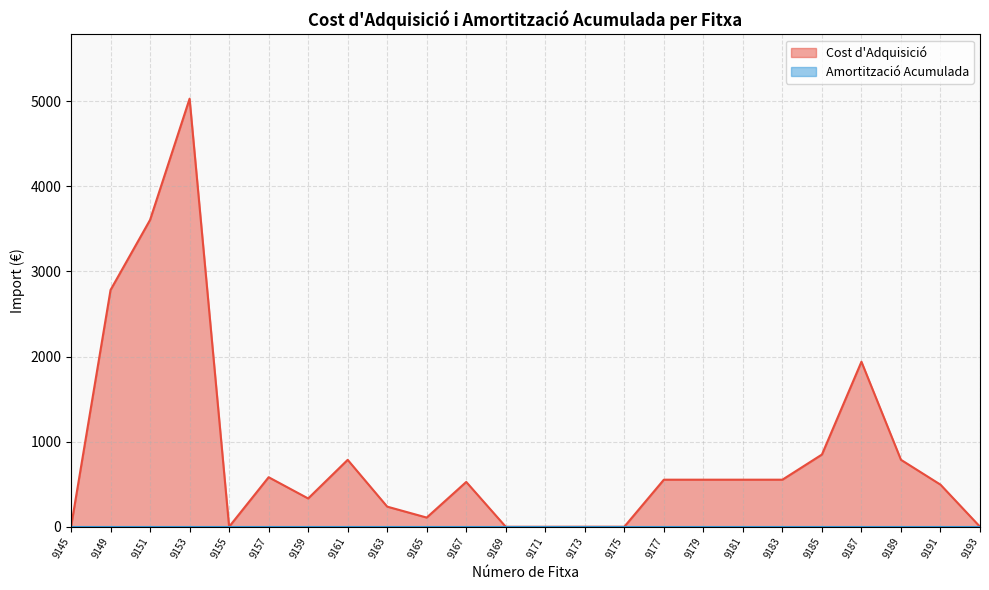

What is the ratio of the value at 9157 to the value at 9187?

0.3